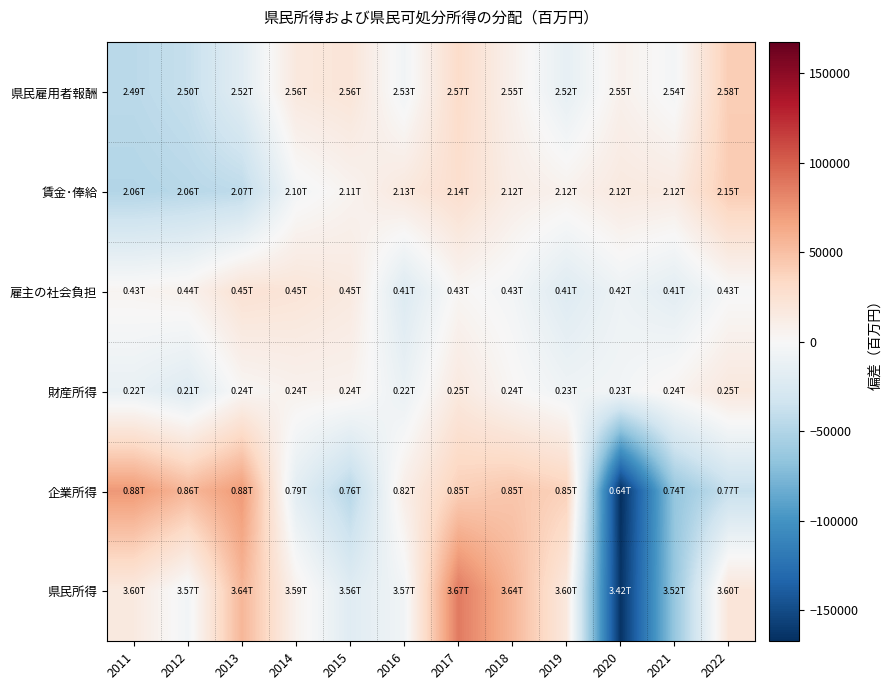

How many data points does each series have?

12